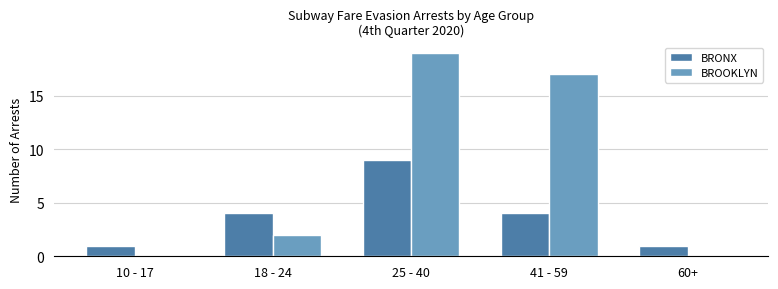

Between 25 - 40 and 41 - 59, which series saw the biggest shift?

BRONX